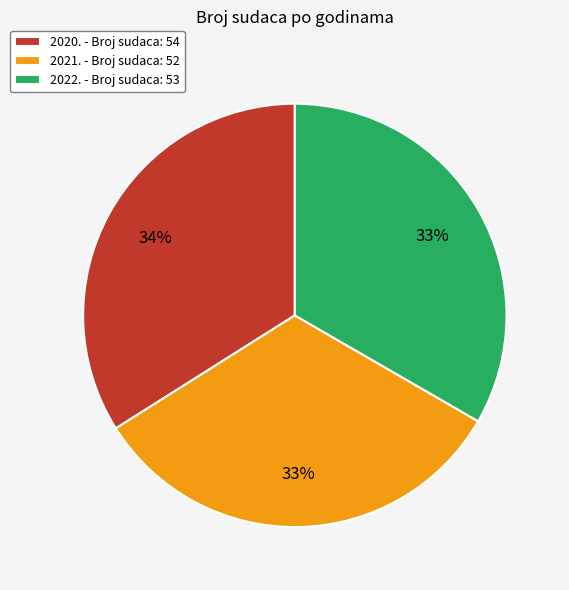

What is the ratio of the value at 2022. to the value at 2021.?

1.0